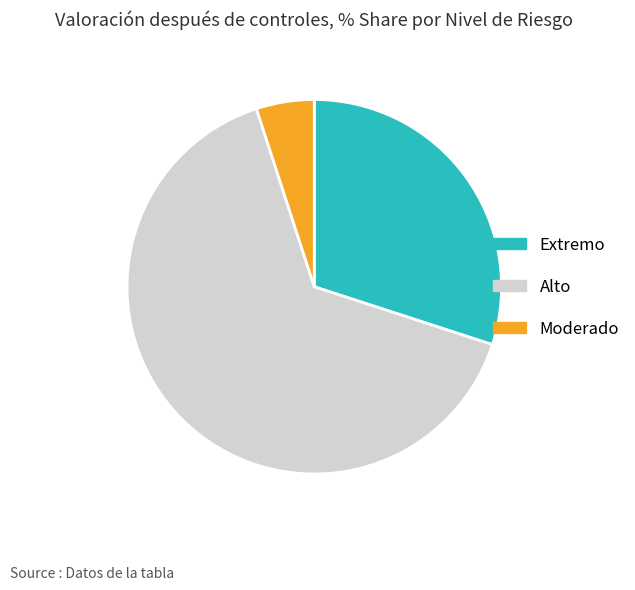

Which category has the smallest portion of the pie?

Moderado